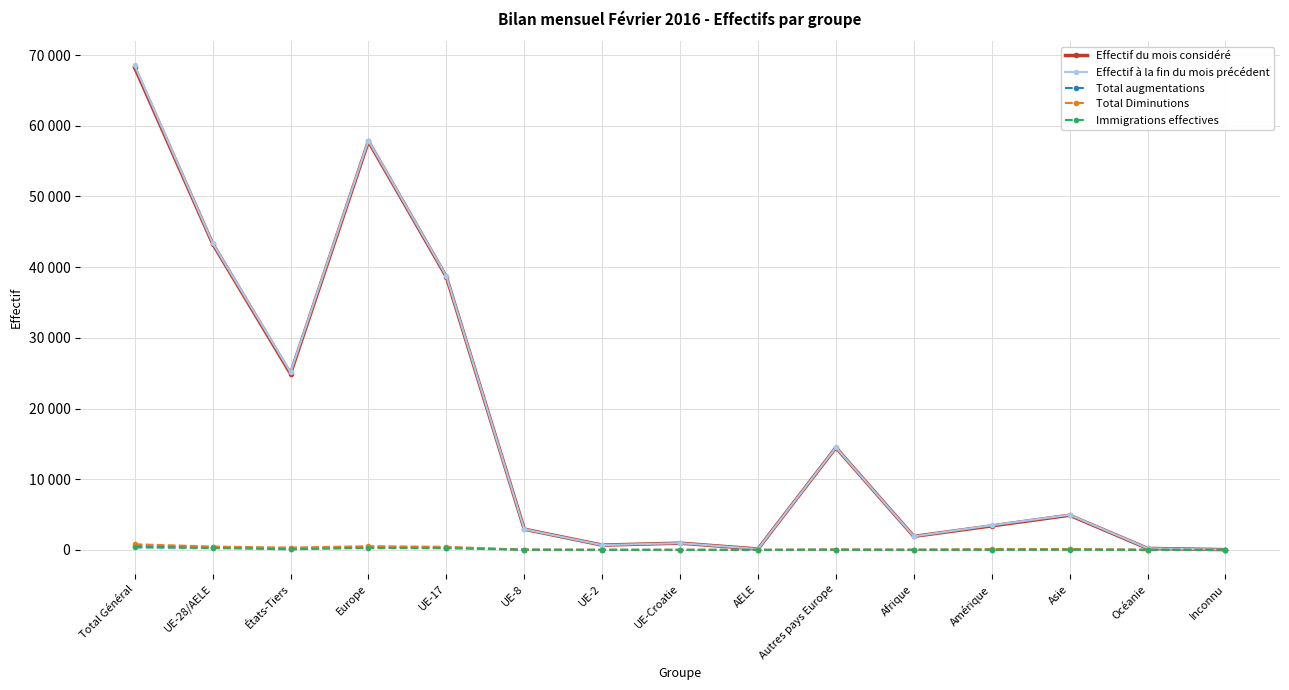

Which series has the largest range (max minus min)?

Effectif à la fin du mois précédent